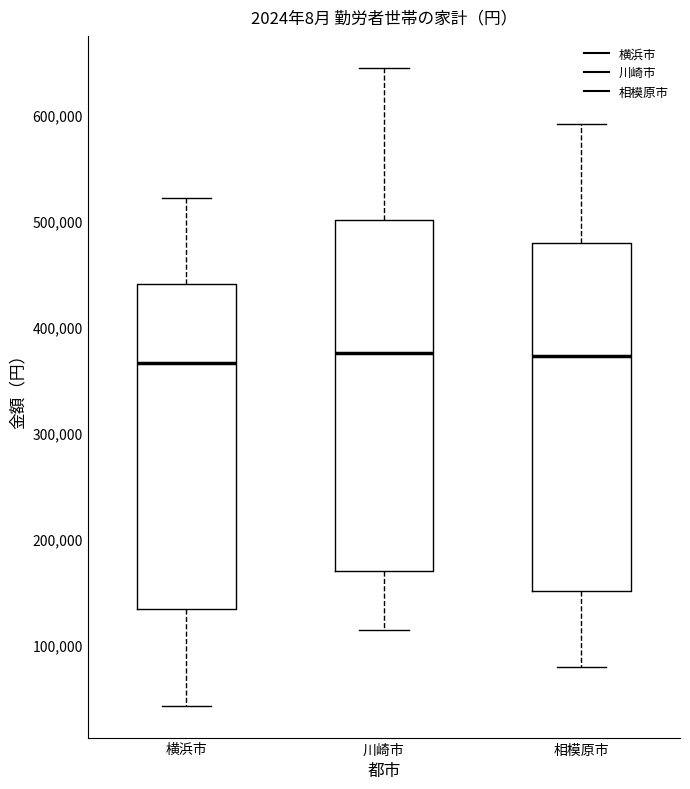

Where does the lower whisker of the box for 横浜市 end on the y-axis? The values are not printed on the chart, so give them approximately, as read against the axis.

40000